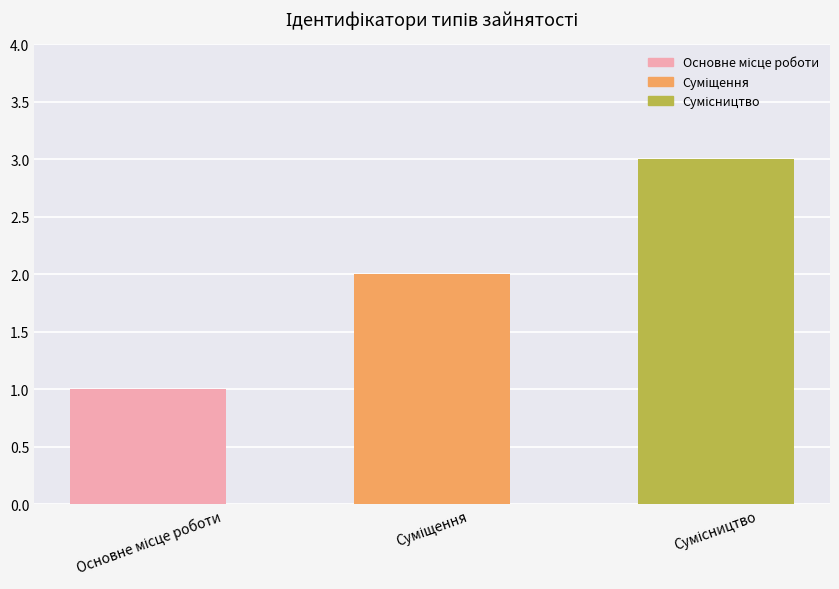

What is the maximum value shown in the chart?

3